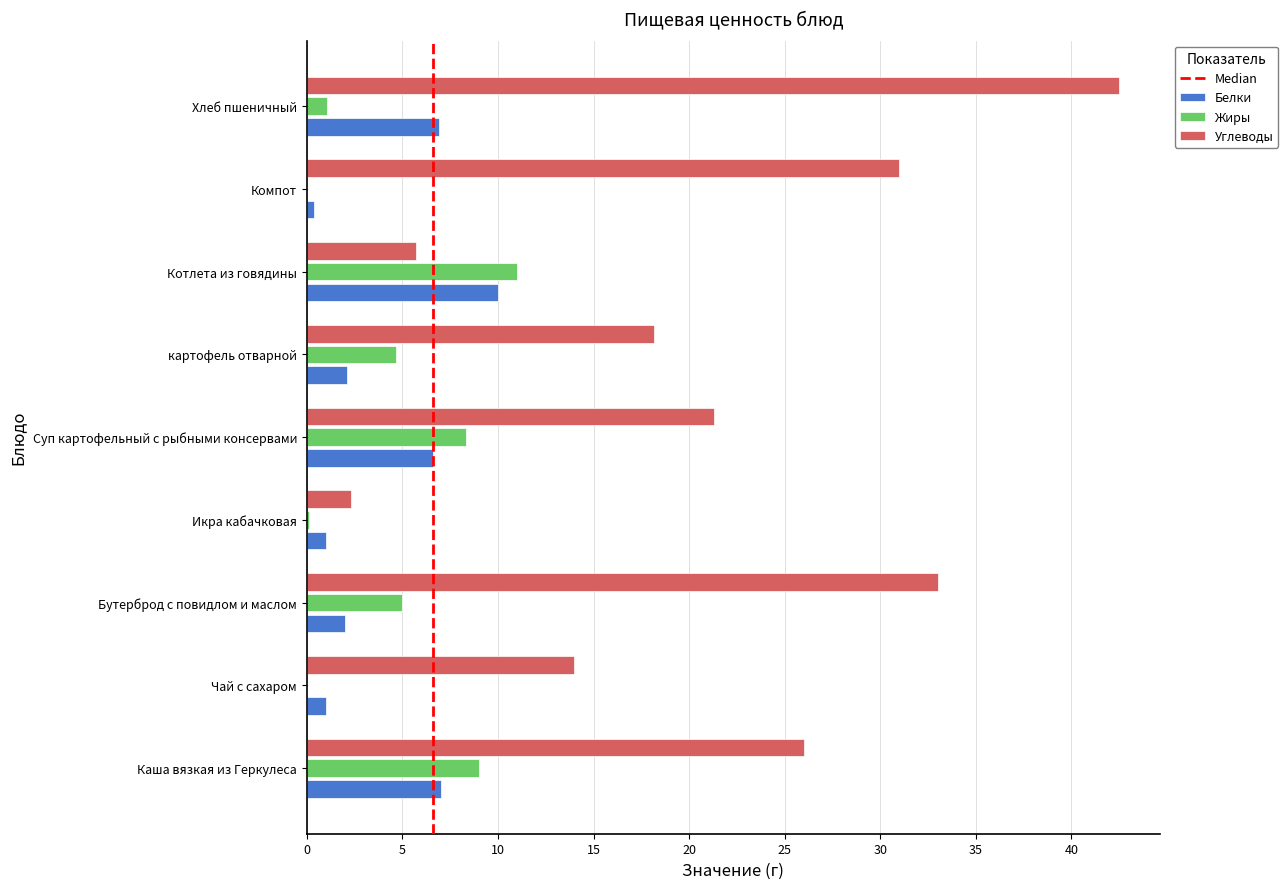

True or false: Белки has a value of 6.9 at Хлеб пшеничный.

True